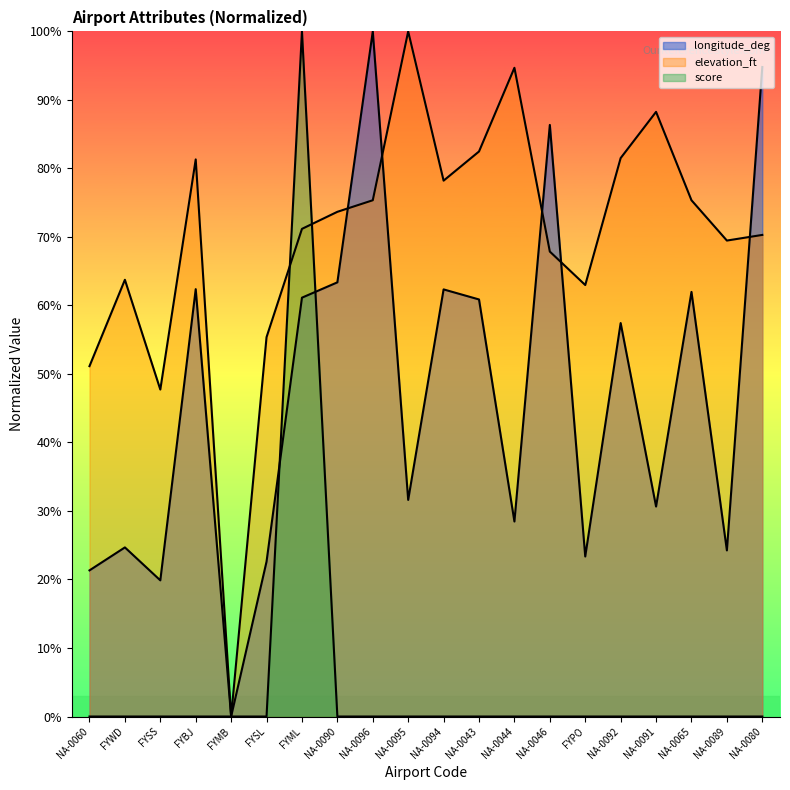

Which series ends up on top after the final intersection of elevation_ft and score?

elevation_ft